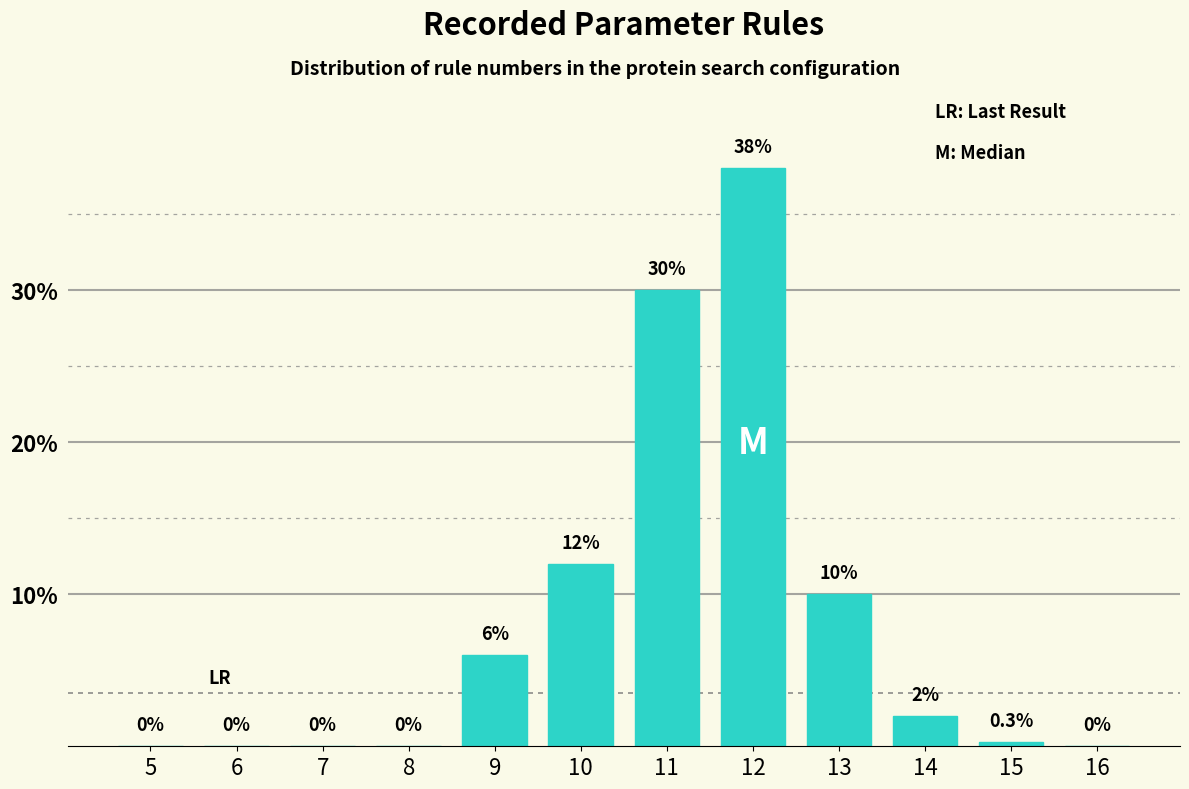

Reading left to right, list all the values displayed in this chart.

5=0.0	6=0.0	7=0.0	8=0.0	9=6.0	10=12.0	11=30.0	12=38.0	13=10.0	14=2.0	15=0.3	16=0.0